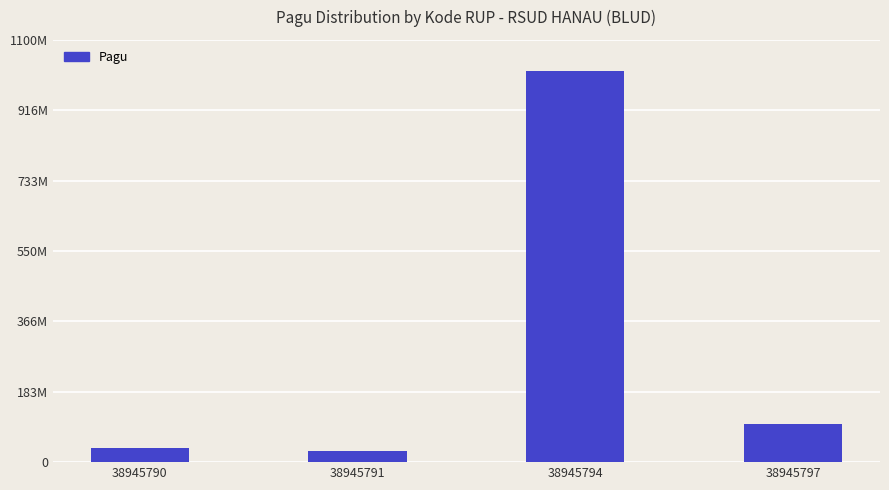

What is the change in value from 38945790 to 38945794?

+984000000